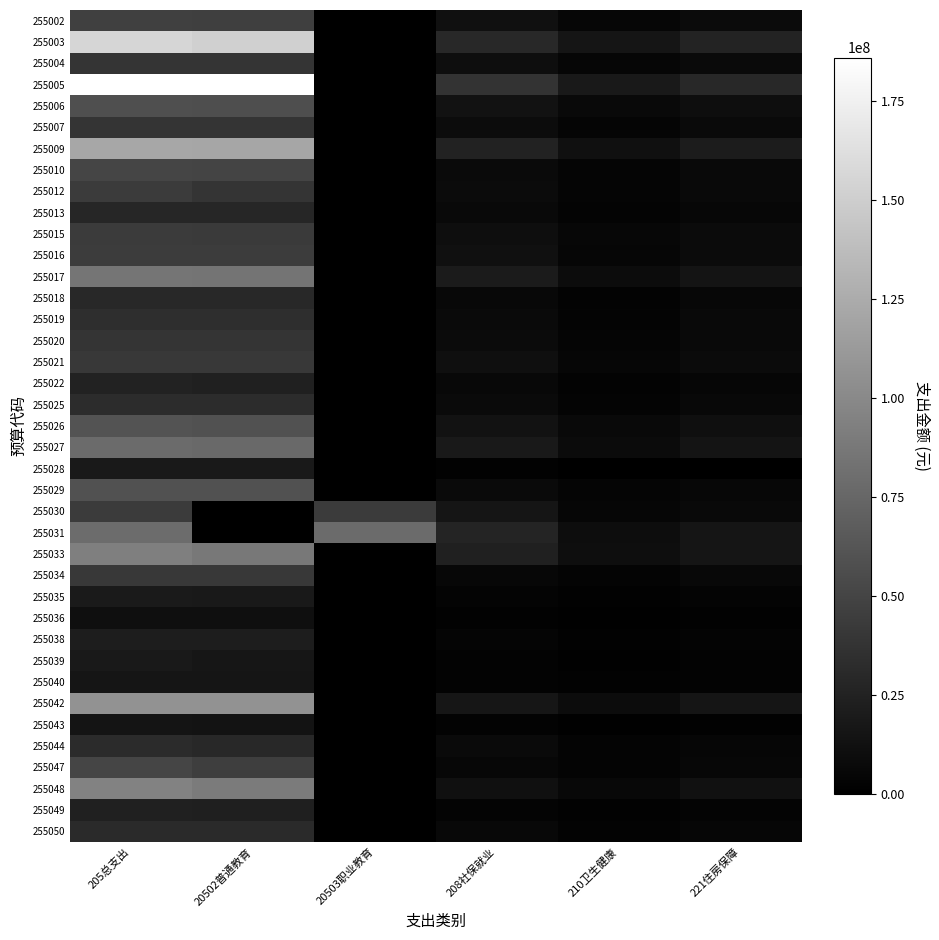

Which has a higher value, 208社保就业 or 210卫生健康?

208社保就业